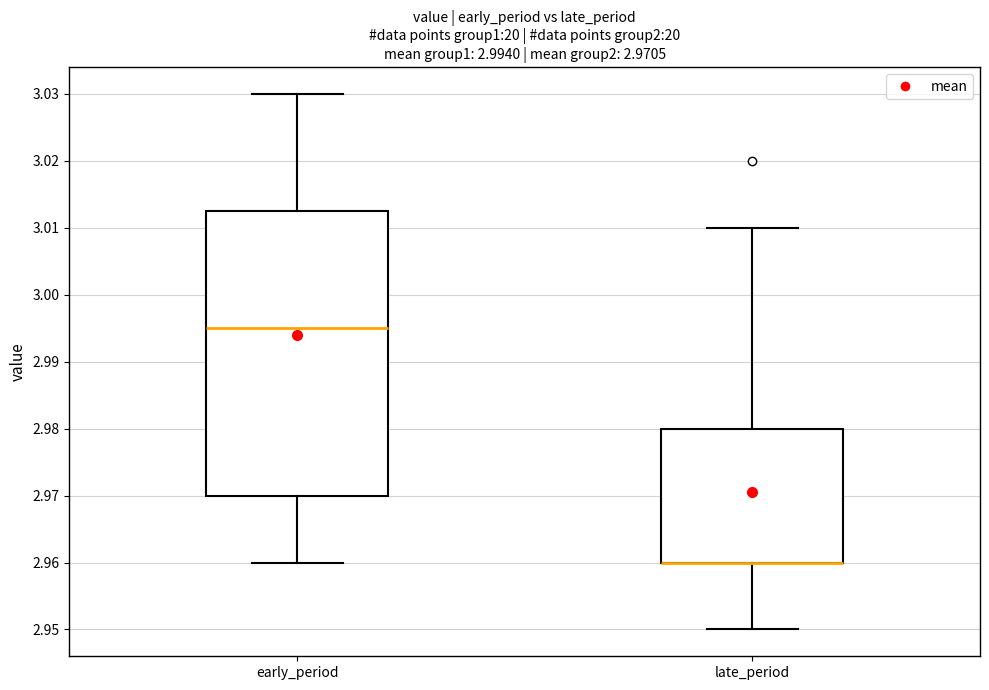

Which box is the tallest, from its lower edge to its upper edge?

early_period